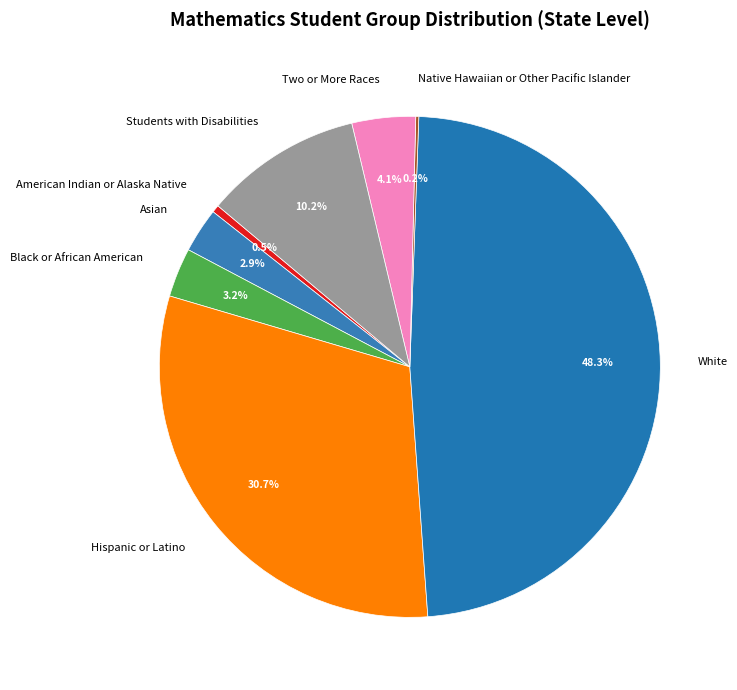

What percentage do White and Students with Disabilities together represent?

58.4%